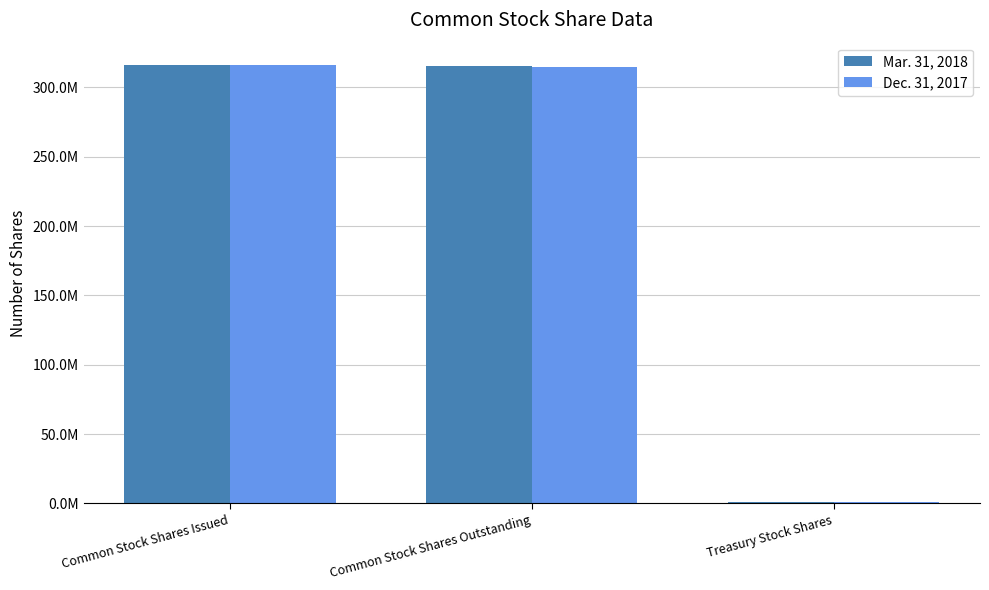

Is it true that Dec. 31, 2017 equals 315782764 at Common Stock Shares Issued?

True